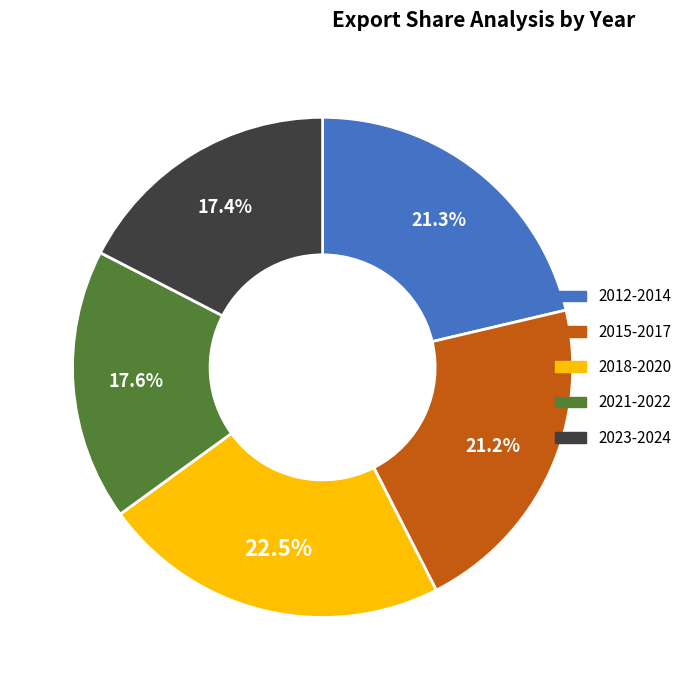

How many slices are in this pie chart?

5